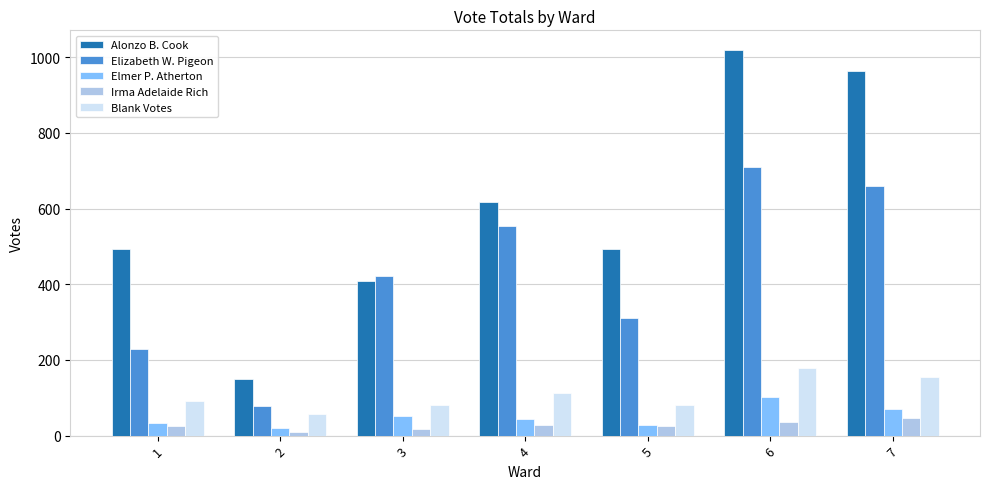

At which category does the chart reach its peak across all series?

6